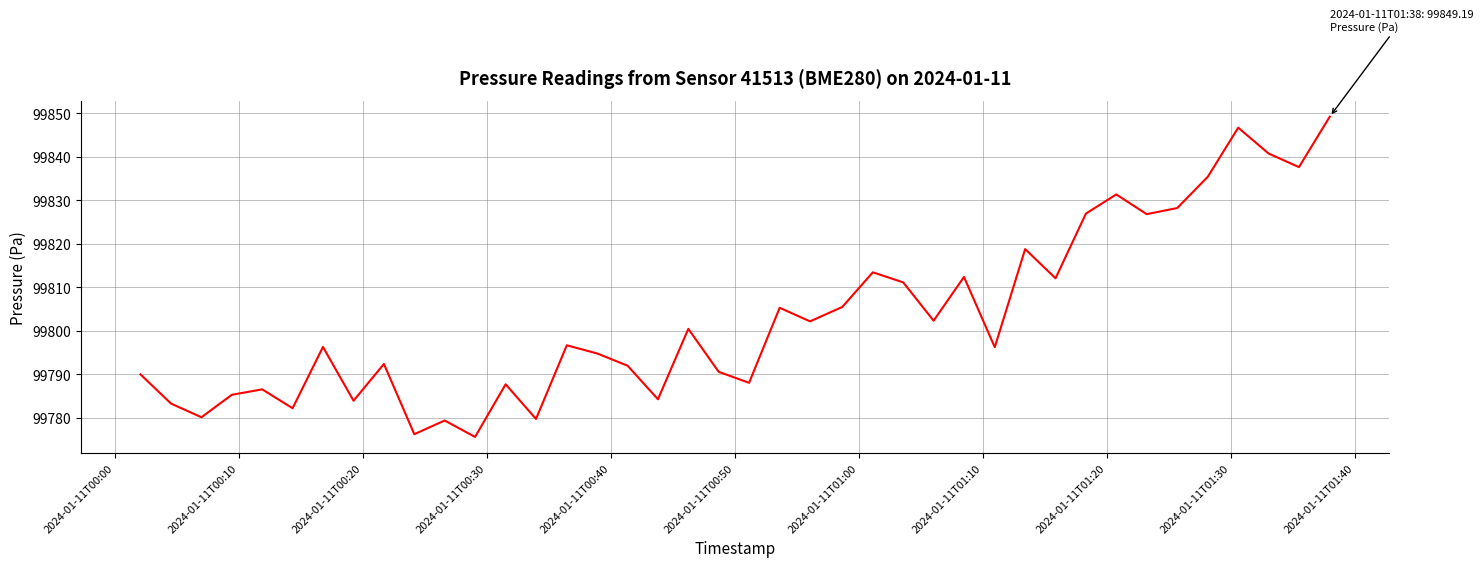

What is the maximum value shown in the chart?

99849.2